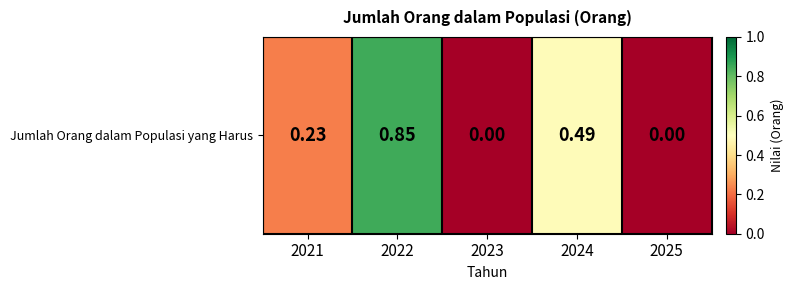

Read the value at 2024.

0.5